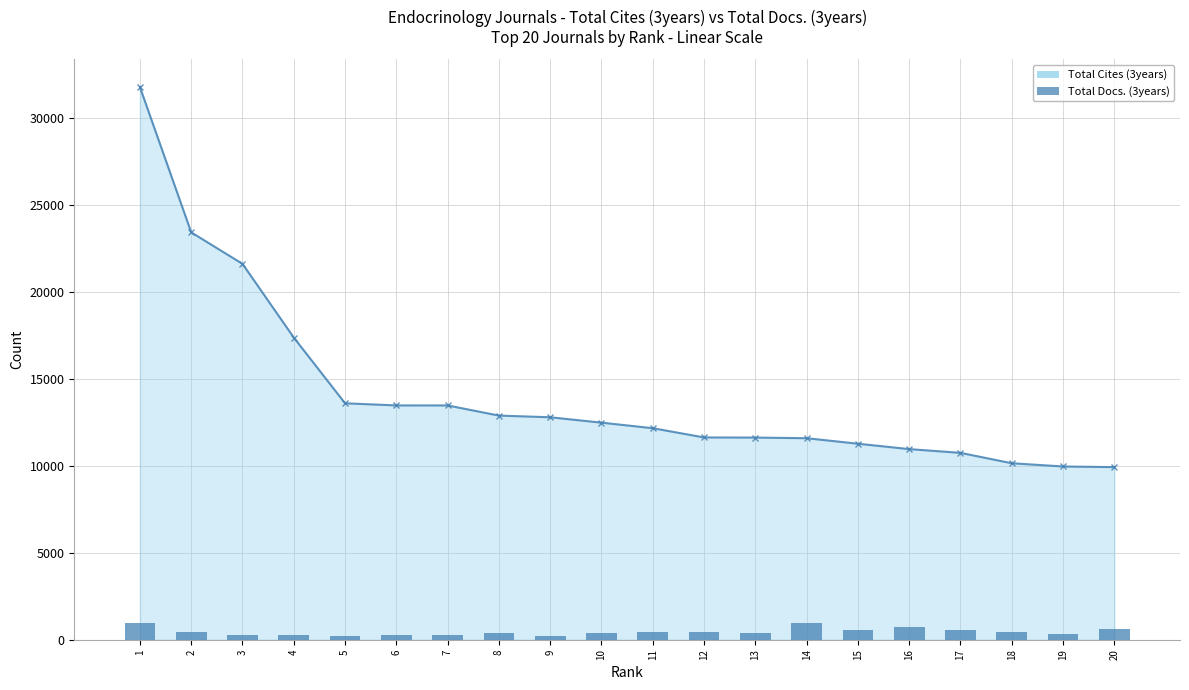

What is the value of the 5th bar from the left?

241